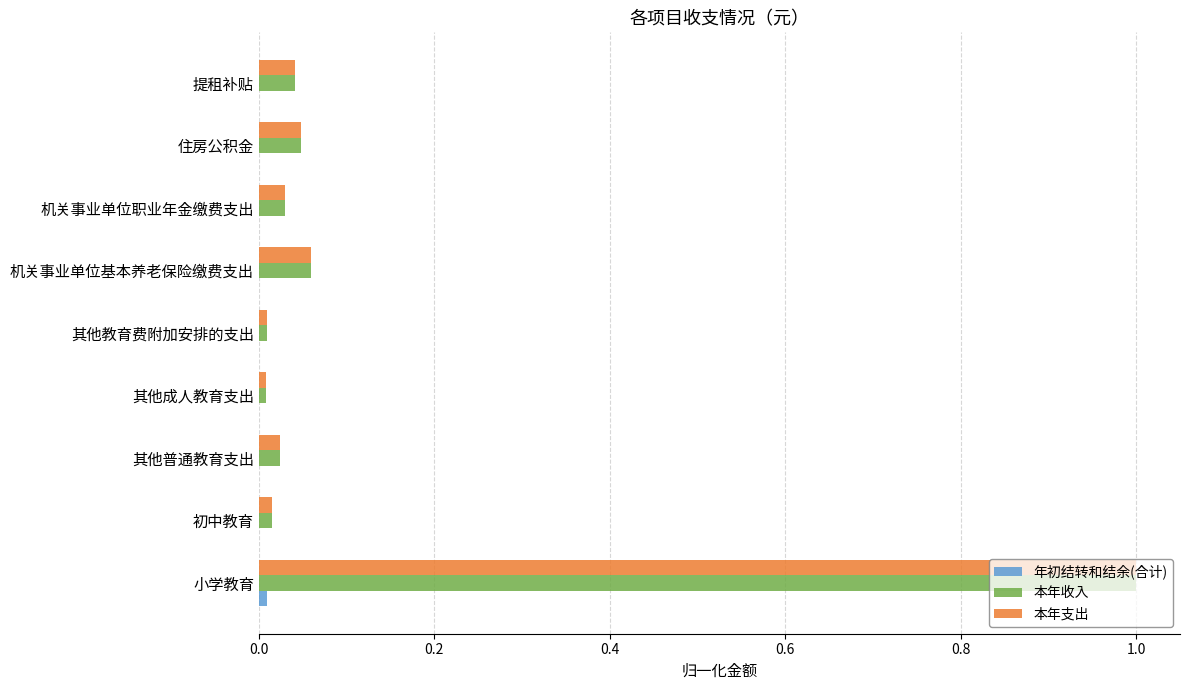

True or false: 本年收入 has a value of 0.0 at 其他普通教育支出.

True